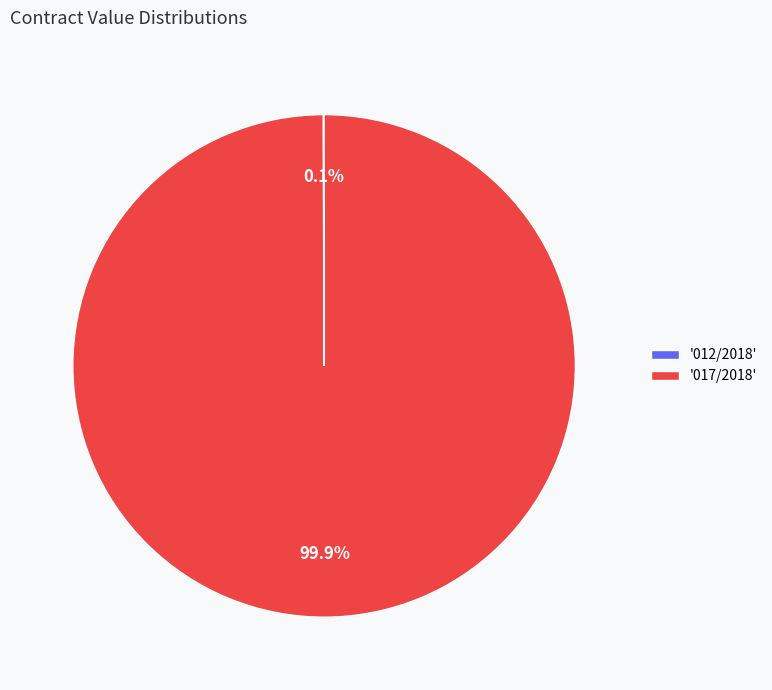

Which category accounts for the majority?

'017/2018'